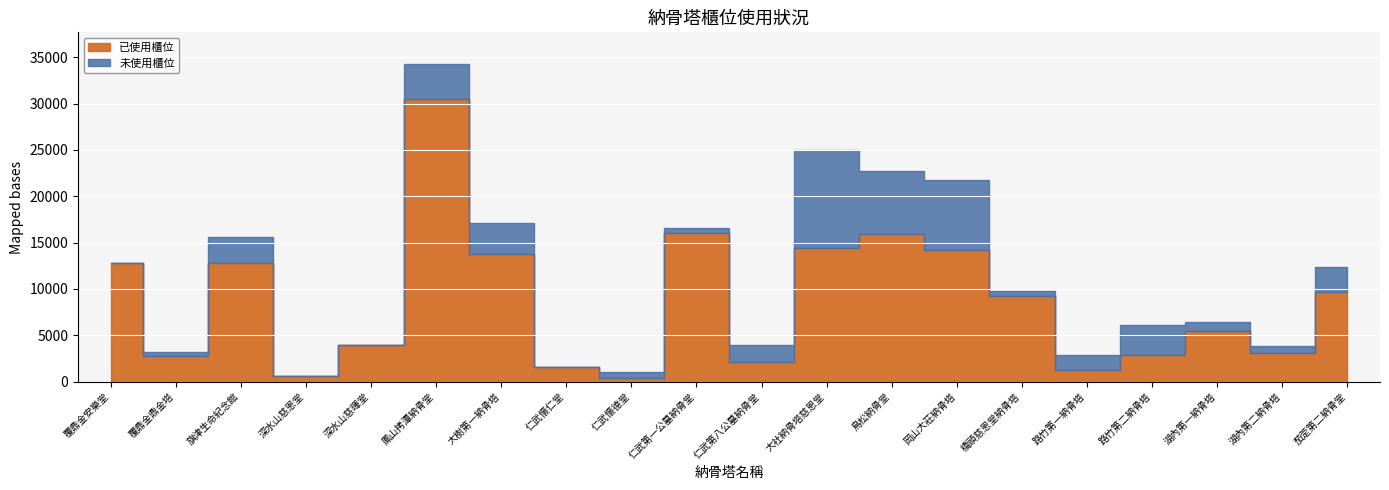

At which label is 未使用櫃位 closest to 5262?

鳳山拷潭納骨堂